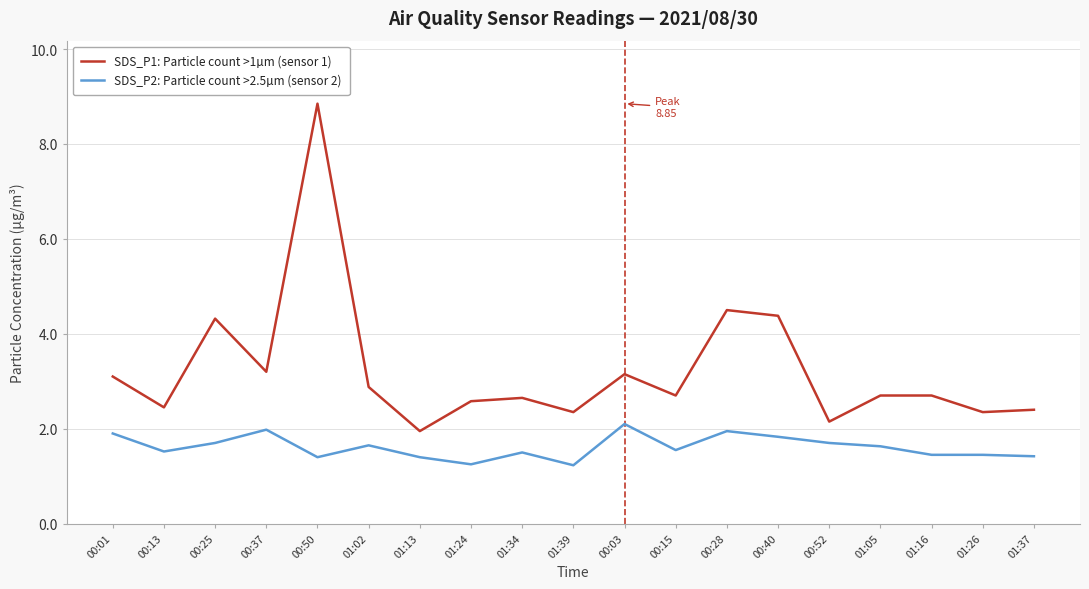

Which series has the largest total across all categories?

SDS_P1: Particle count >1µm (sensor 1)